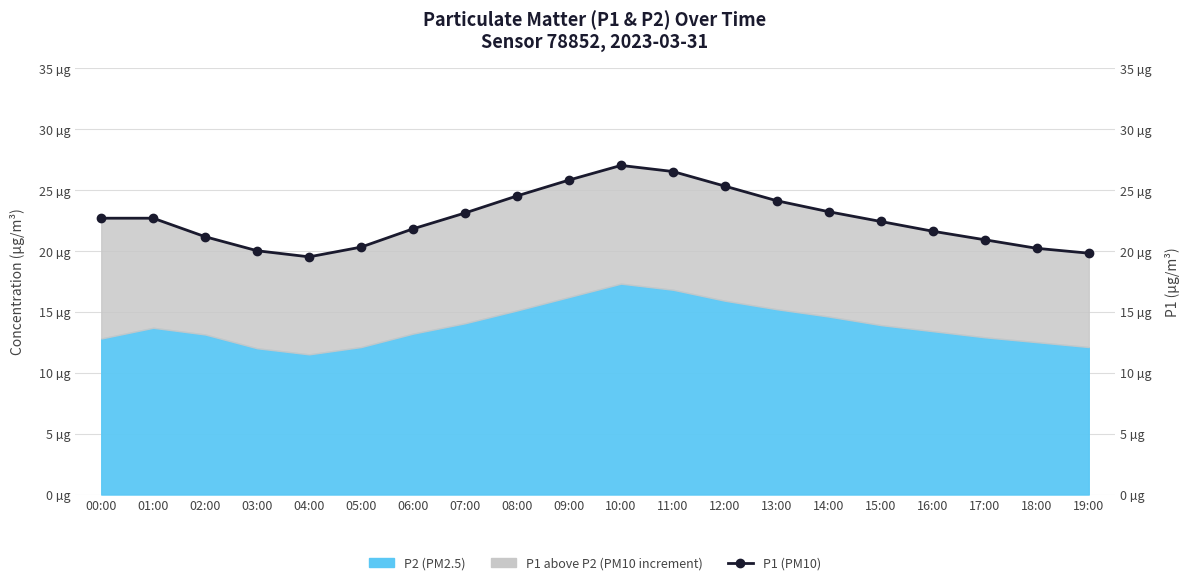

What is the value of the 1st point from the left?

22.7